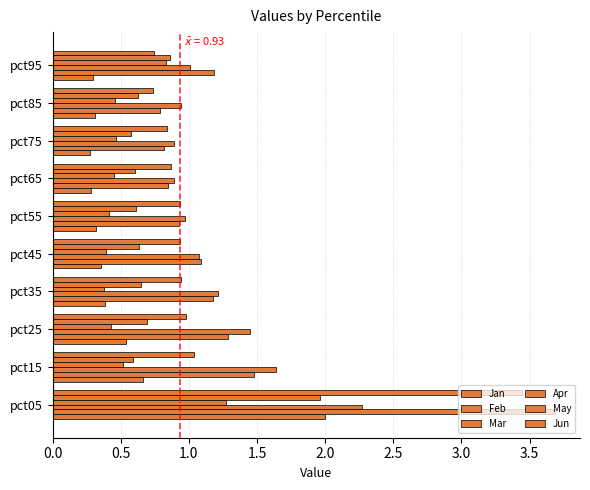

How many series are shown in this chart?

6